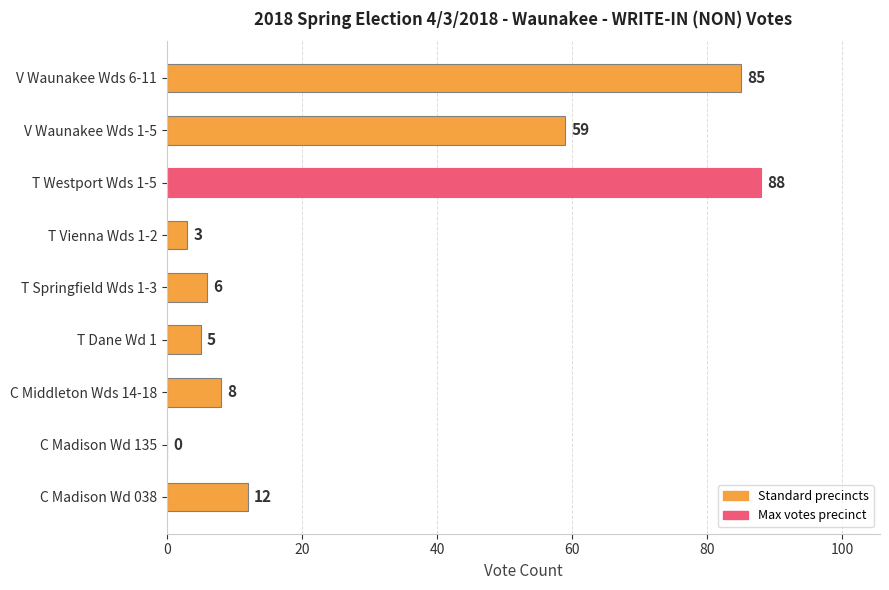

Which category has the highest value across all series?

T Westport Wds 1-5